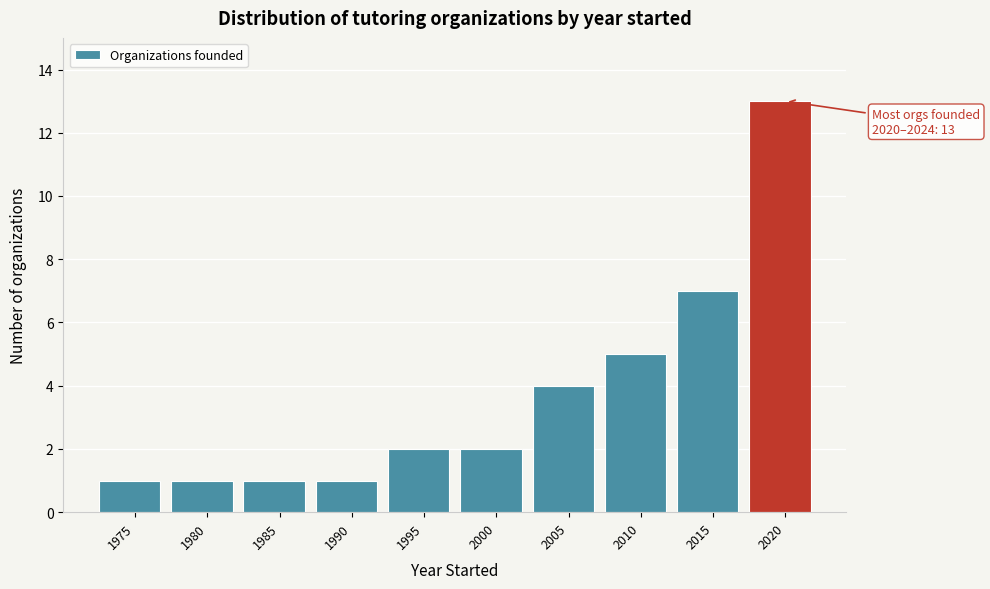

Reading left to right, transcribe all the data shown in this chart.

1	1	1	1	2	2	4	5	7	13